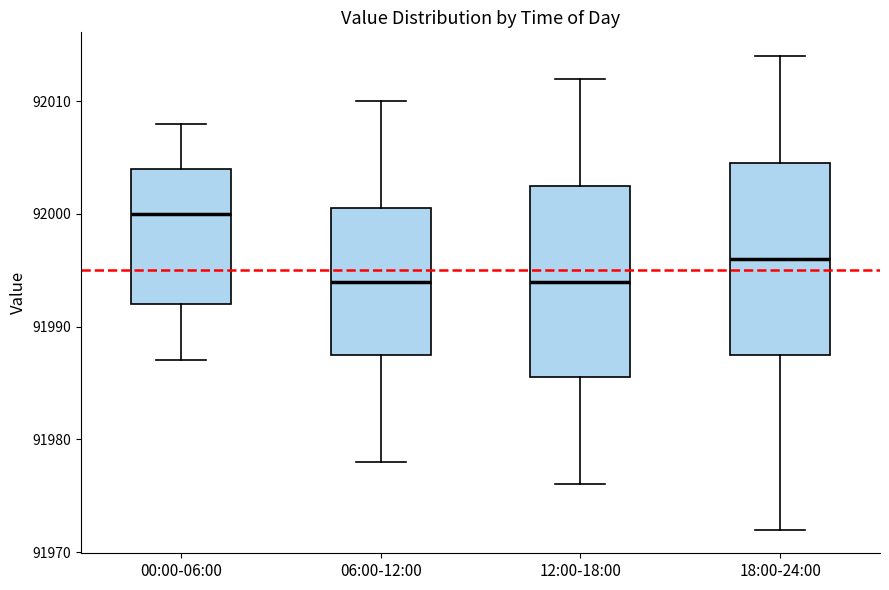

Reading left to right, read every box against the y-axis: the position of its median line, the range the box covers, and the ends of its whiskers. The values are not printed on the chart, so give them approximately, as read against the axis.

00:00-06:00: median 92000, box 91992 to 92004, whiskers 91987 to 92008
06:00-12:00: median 91994, box 91988 to 92001, whiskers 91978 to 92010
12:00-18:00: median 91994, box 91986 to 92003, whiskers 91976 to 92012
18:00-24:00: median 91996, box 91988 to 92005, whiskers 91972 to 92014